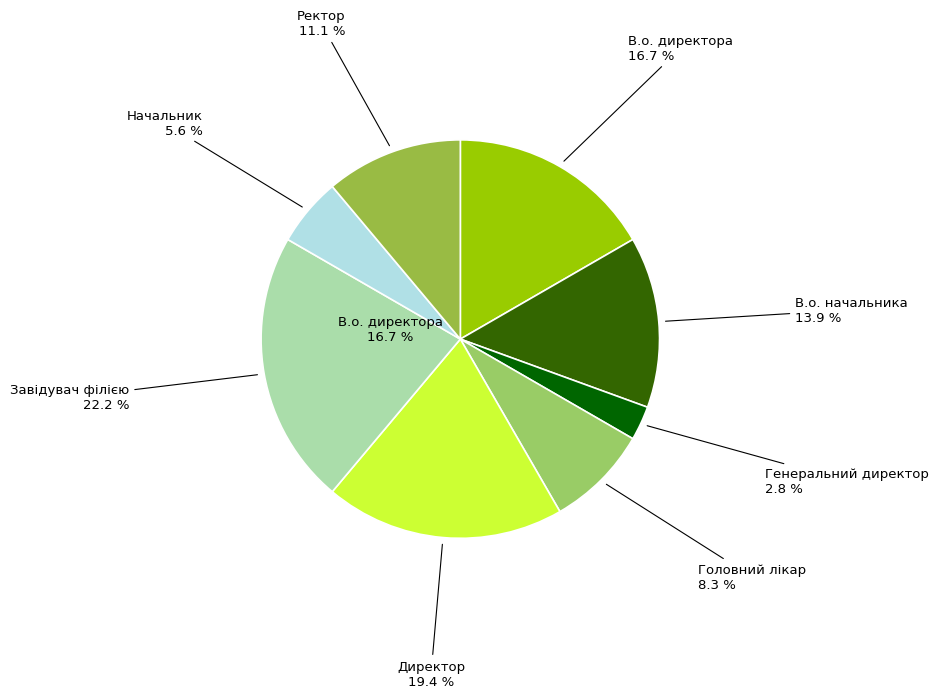

Between Головний лікар and В.о. начальника, which is larger?

В.о. начальника